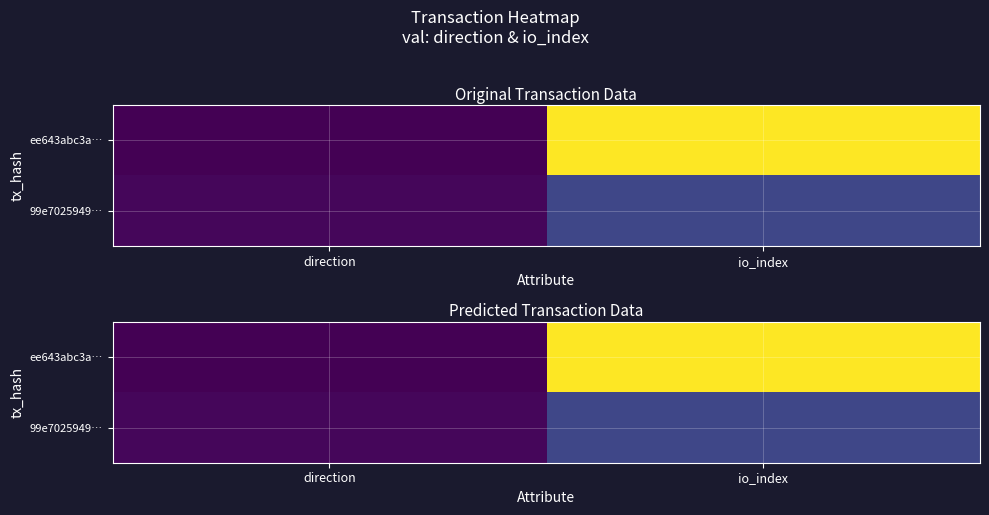

Count the number of categories in the chart.

2